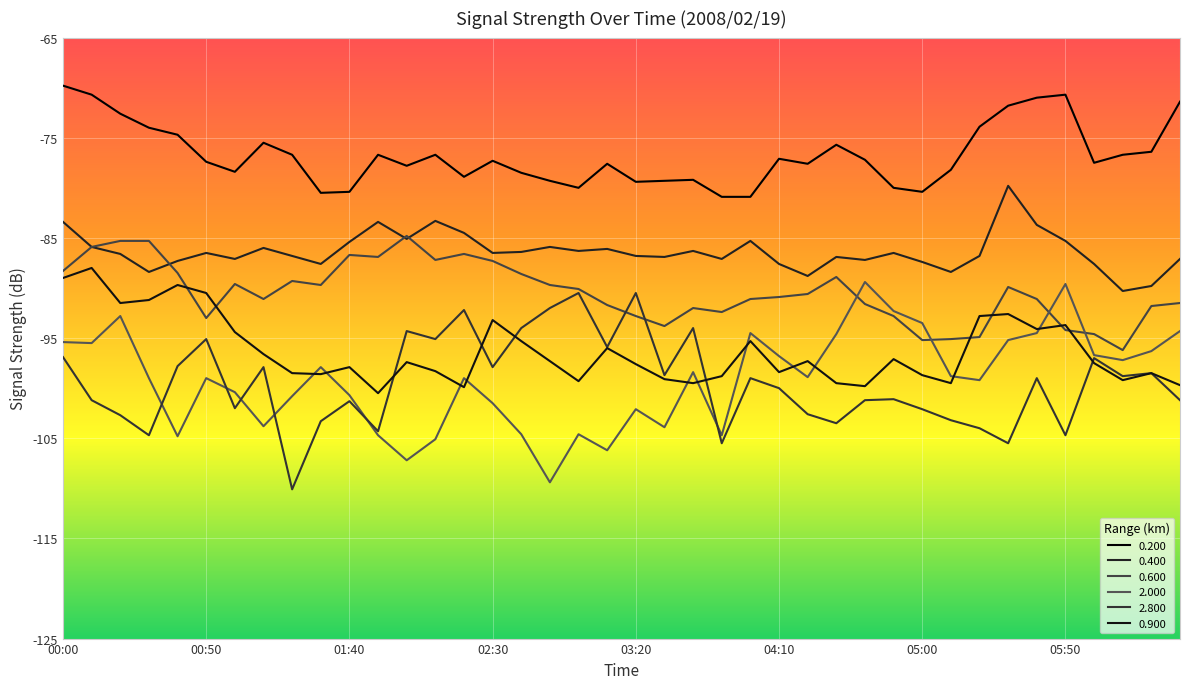

How many lines are shown in the chart?

6